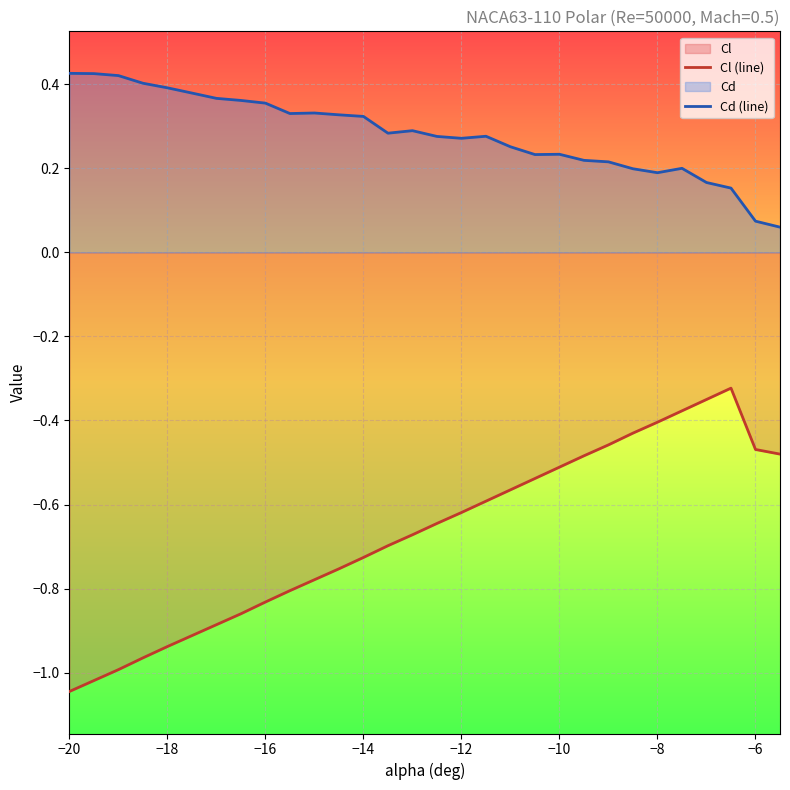

What is the spread (max minus min) of values at −8?

0.6